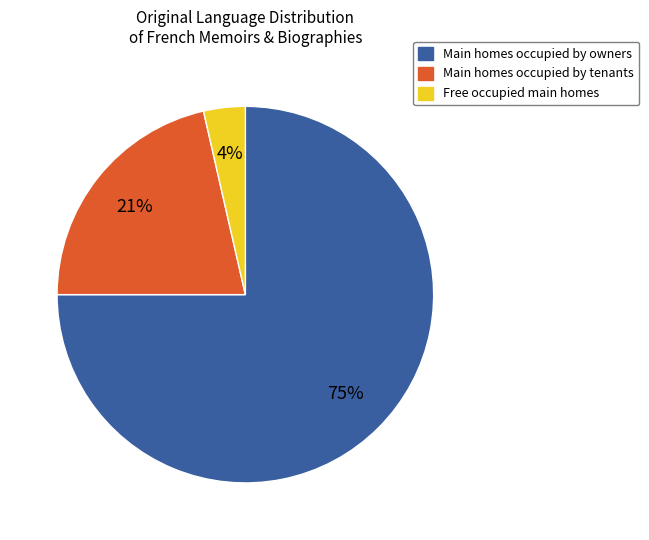

Rank the categories by value from highest to lowest.

Main homes occupied by owners, Main homes occupied by tenants, Free occupied main homes